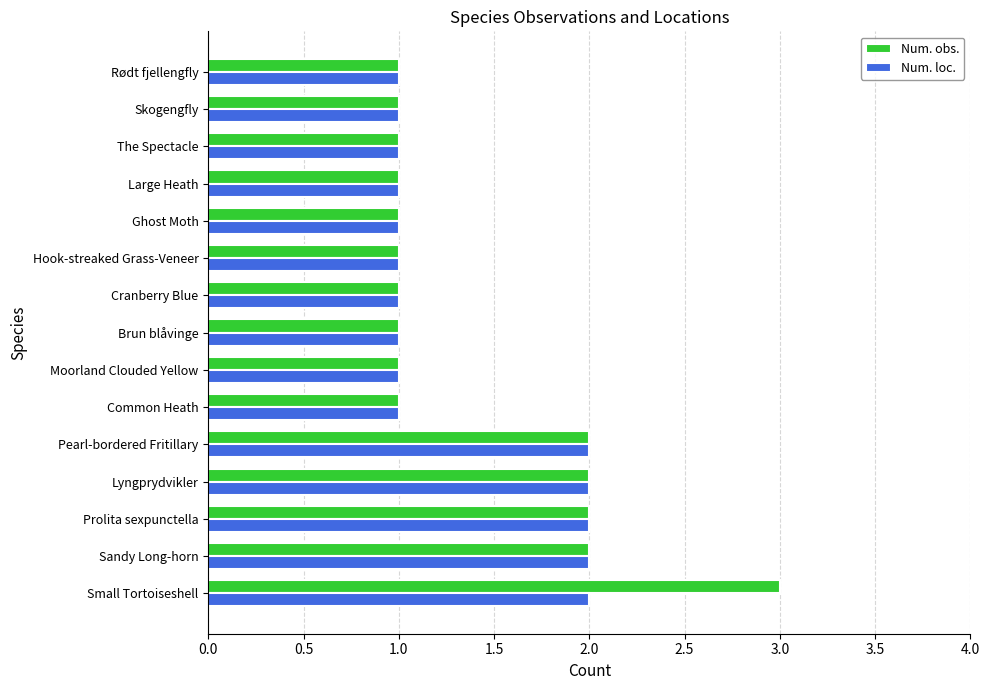

What is the total value across all series at Pearl-bordered Fritillary?

4